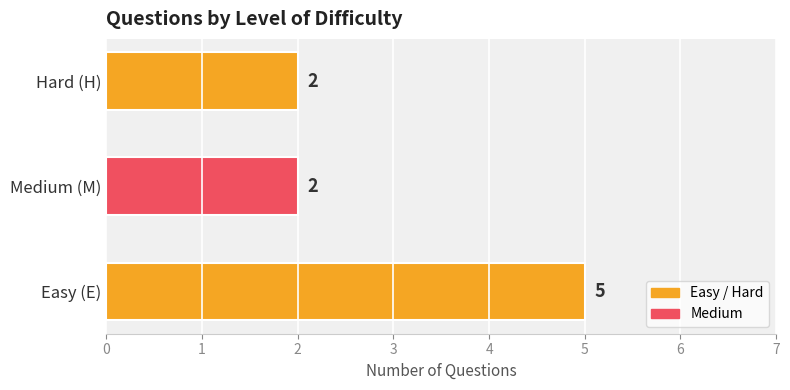

What is the greatest value displayed?

5